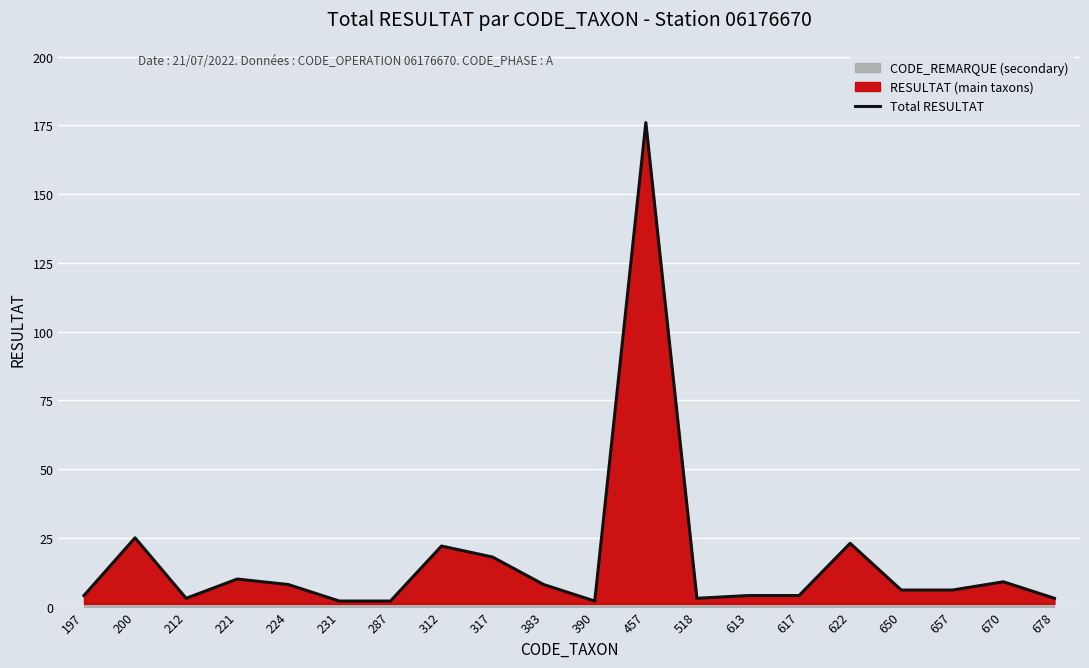

At which category does the chart reach its peak across all series?

457